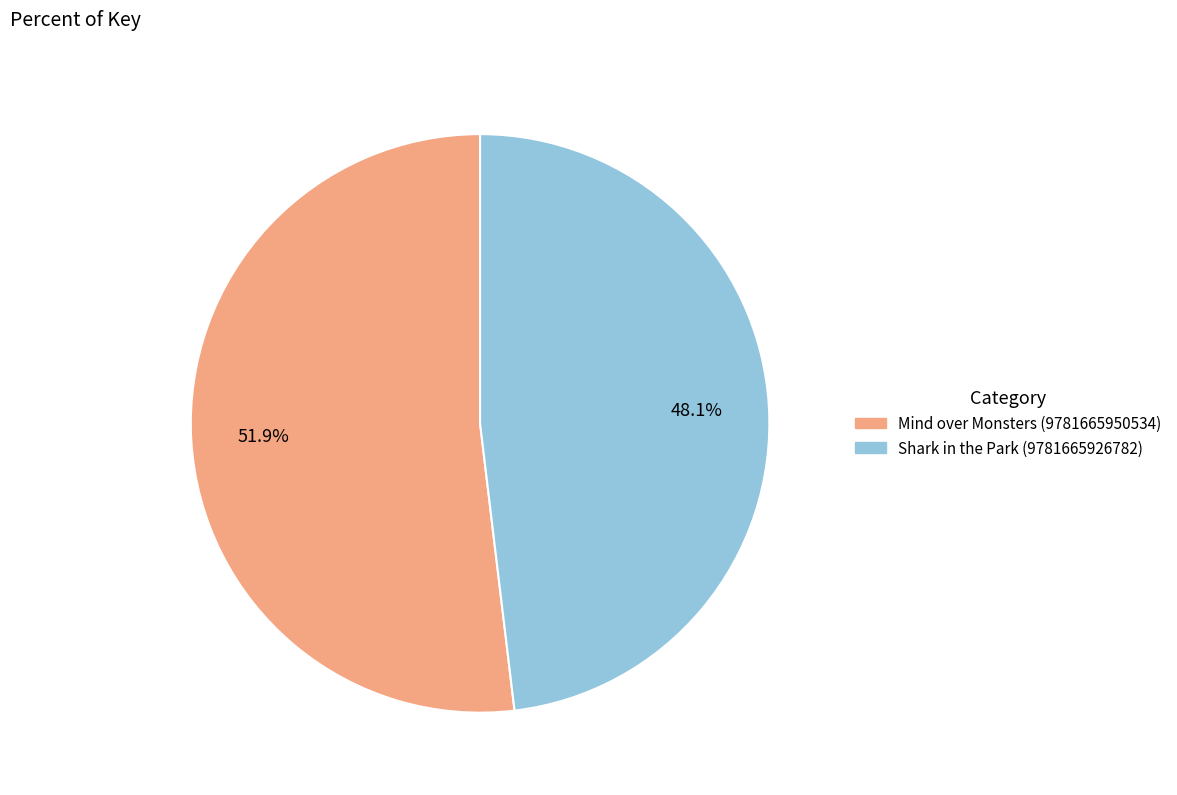

Combined, do Shark in the Park (9781665926782) and Mind over Monsters (9781665950534) account for over 50%?

Yes